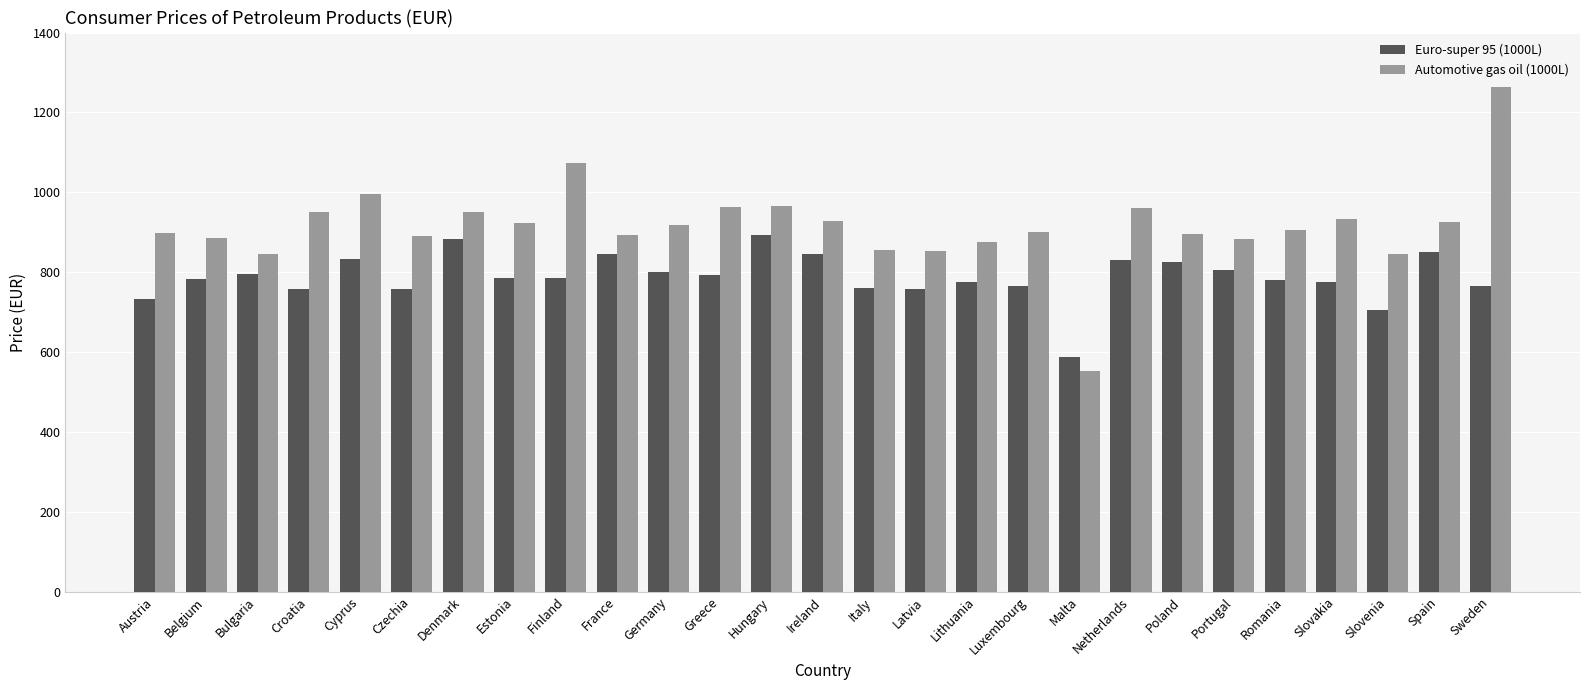

What are all the series names shown in the legend?

Euro-super 95 (1000L), Automotive gas oil (1000L)